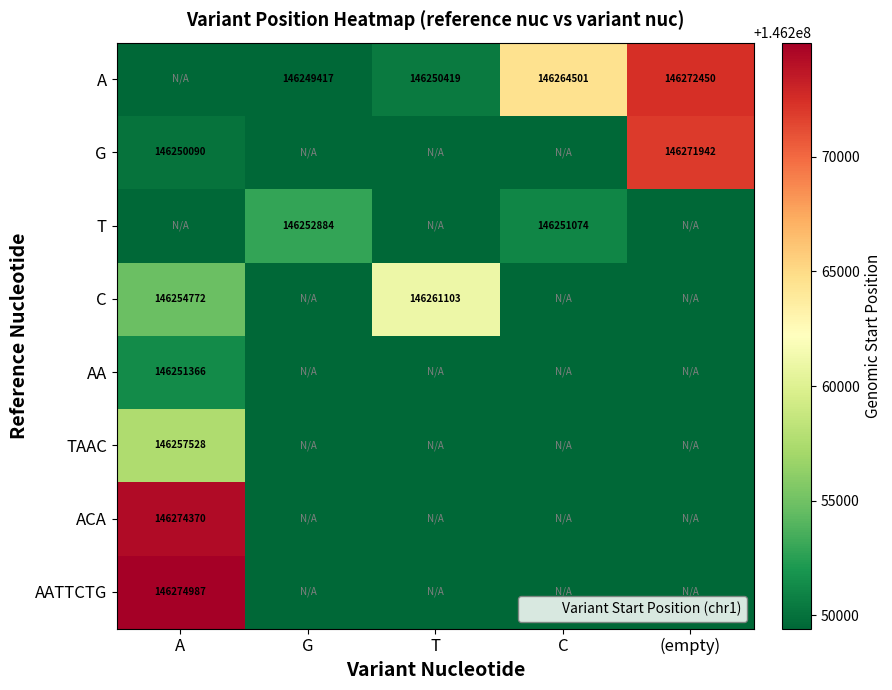

Is it true that TAAC equals 203594912 at A?

False